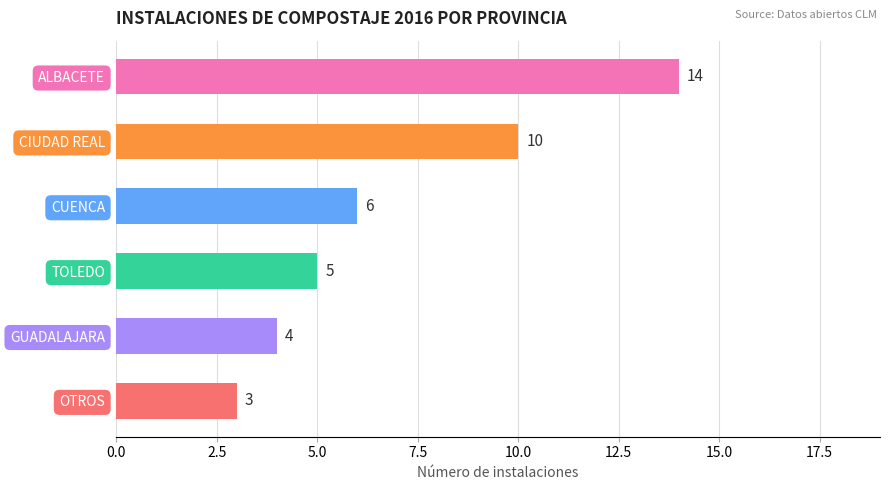

How many bars are there in total?

6